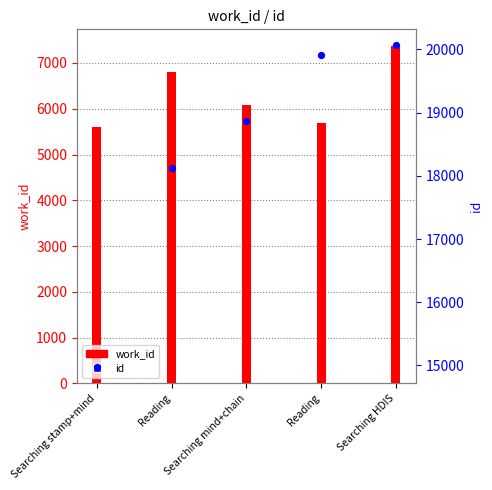

At how many categories does at least one series exceed 17805?

4